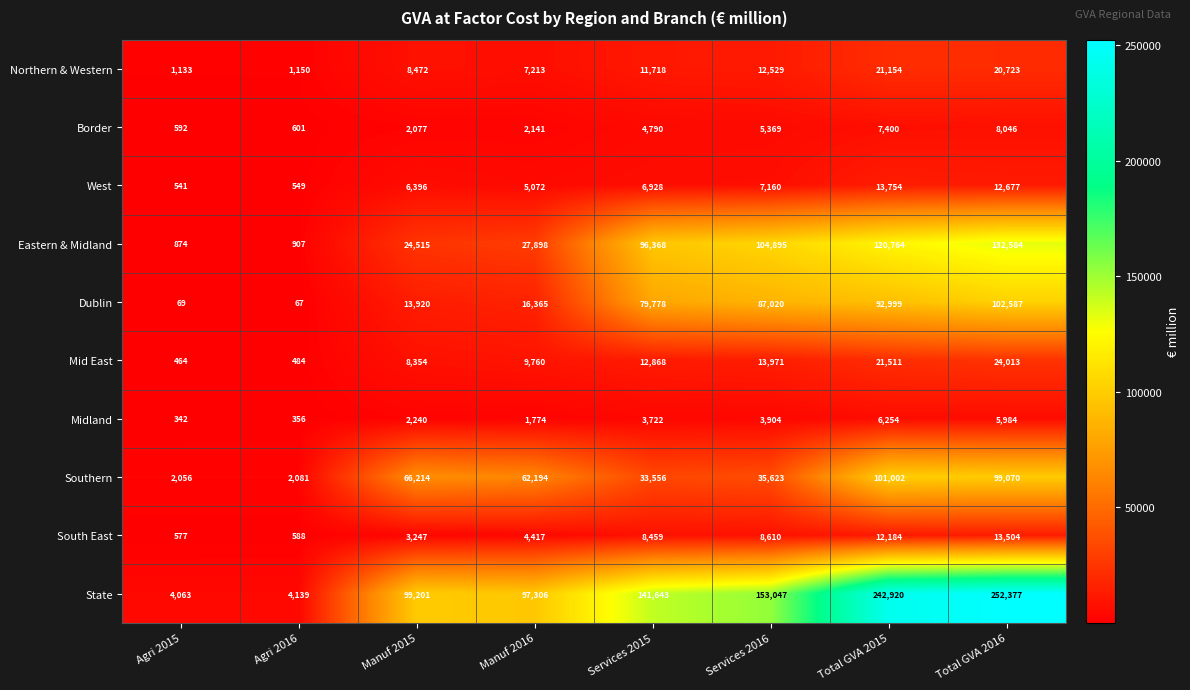

Is it true that Mid East equals 464 at Agri 2015?

True